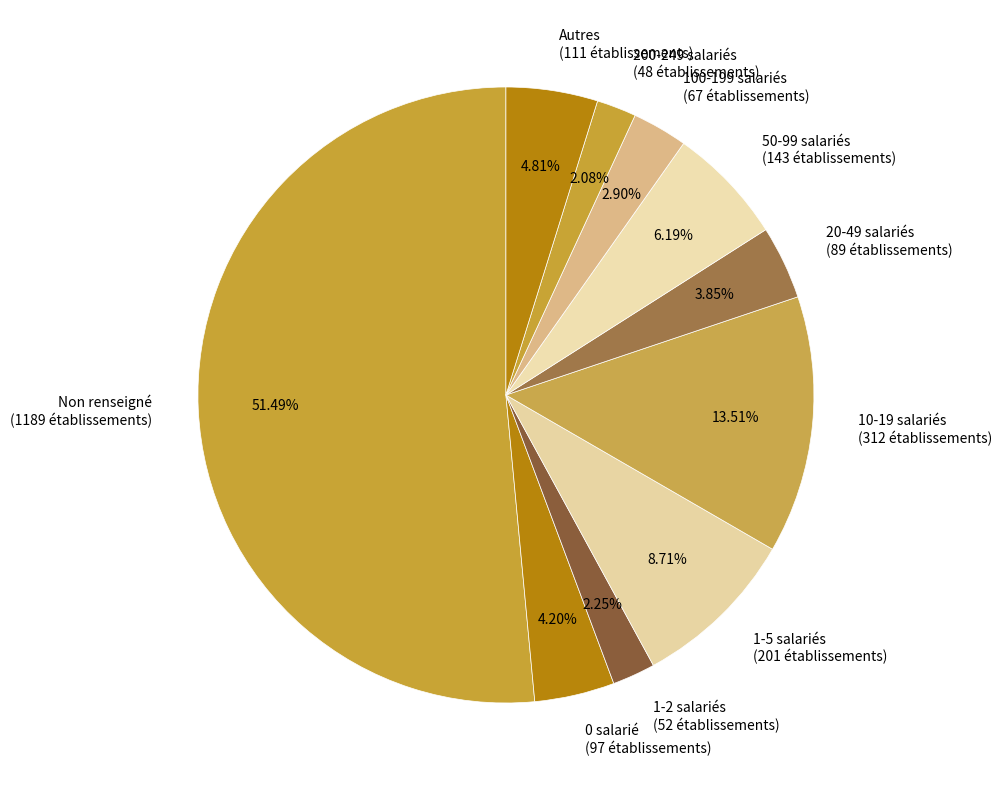

Is 0 salarié (97 établissements) the majority of the pie?

No